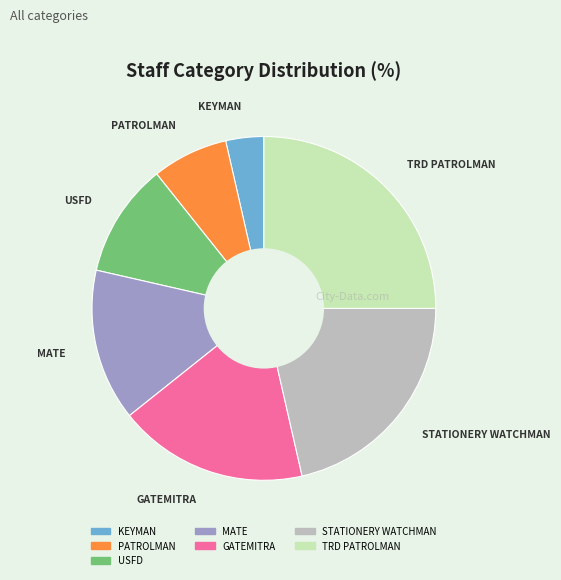

How many segments does this pie chart have?

7